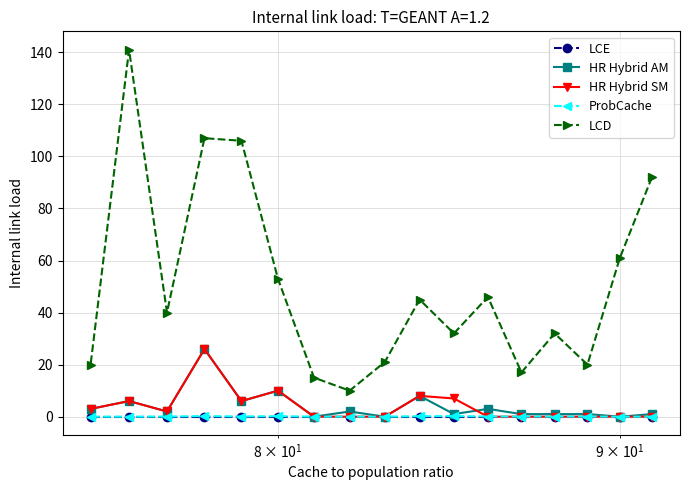

Which series has the largest range (max minus min)?

LCD